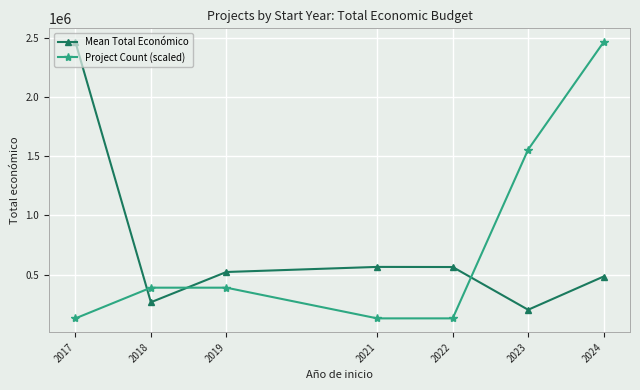

What are all the series names shown in the legend?

Mean Total Económico, Project Count (scaled)